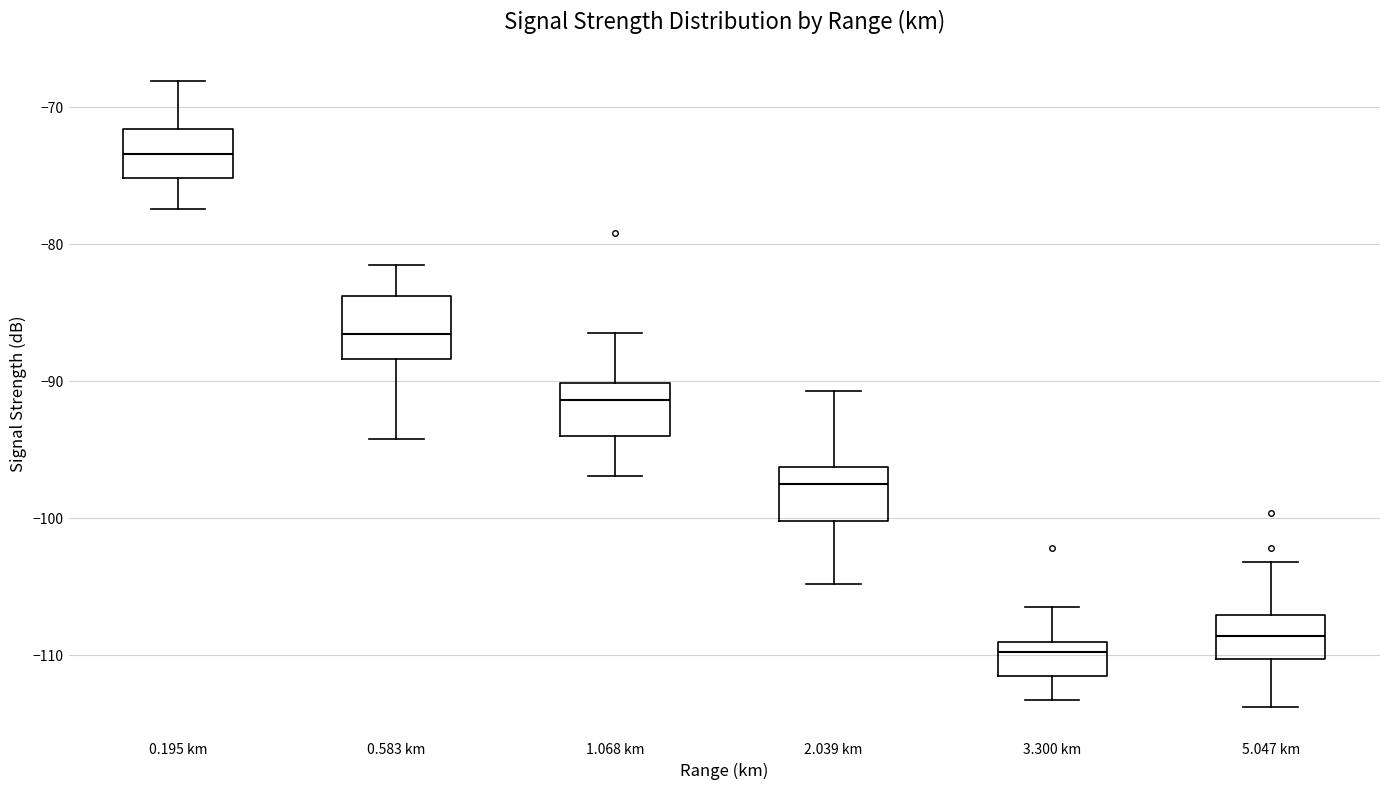

Where does the lower whisker of the box for 2.039 km end on the y-axis? The values are not printed on the chart, so give them approximately, as read against the axis.

-105